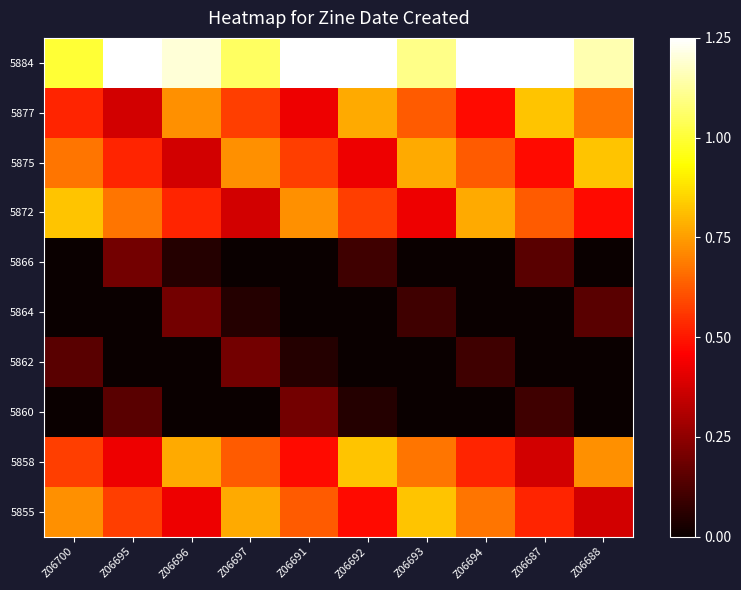

Reading left to right, what are all the values shown in this chart?

5884: Z06700=1.0	Z06695=1.2	Z06696=1.2	Z06697=1.1	Z06691=1.2	Z06692=1.2	Z06693=1.1	Z06694=1.2	Z06687=1.2	Z06688=1.1
5877: Z06700=0.5	Z06695=0.4	Z06696=0.7	Z06697=0.6	Z06691=0.4	Z06692=0.8	Z06693=0.6	Z06694=0.5	Z06687=0.8	Z06688=0.7
5875: Z06700=0.7	Z06695=0.5	Z06696=0.4	Z06697=0.7	Z06691=0.6	Z06692=0.4	Z06693=0.8	Z06694=0.6	Z06687=0.5	Z06688=0.8
5872: Z06700=0.8	Z06695=0.7	Z06696=0.5	Z06697=0.4	Z06691=0.7	Z06692=0.6	Z06693=0.4	Z06694=0.8	Z06687=0.6	Z06688=0.5
5866: Z06700=0.0	Z06695=0.2	Z06696=0.0	Z06697=0.0	Z06691=0.0	Z06692=0.1	Z06693=0.0	Z06694=0.0	Z06687=0.2	Z06688=0.0
5864: Z06700=0.0	Z06695=0.0	Z06696=0.2	Z06697=0.0	Z06691=0.0	Z06692=0.0	Z06693=0.1	Z06694=0.0	Z06687=0.0	Z06688=0.2
5862: Z06700=0.2	Z06695=0.0	Z06696=0.0	Z06697=0.2	Z06691=0.0	Z06692=0.0	Z06693=0.0	Z06694=0.1	Z06687=0.0	Z06688=0.0
5860: Z06700=0.0	Z06695=0.2	Z06696=0.0	Z06697=0.0	Z06691=0.2	Z06692=0.0	Z06693=0.0	Z06694=0.0	Z06687=0.1	Z06688=0.0
5858: Z06700=0.6	Z06695=0.4	Z06696=0.8	Z06697=0.6	Z06691=0.5	Z06692=0.8	Z06693=0.7	Z06694=0.5	Z06687=0.4	Z06688=0.7
5855: Z06700=0.7	Z06695=0.6	Z06696=0.4	Z06697=0.8	Z06691=0.6	Z06692=0.5	Z06693=0.8	Z06694=0.7	Z06687=0.5	Z06688=0.4